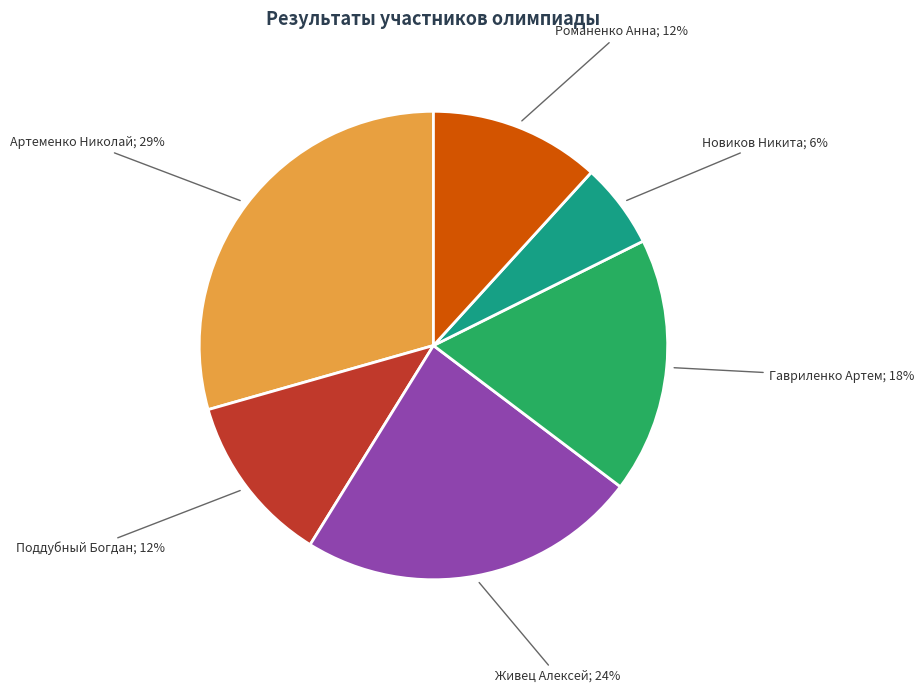

Is there a majority slice in this chart?

No